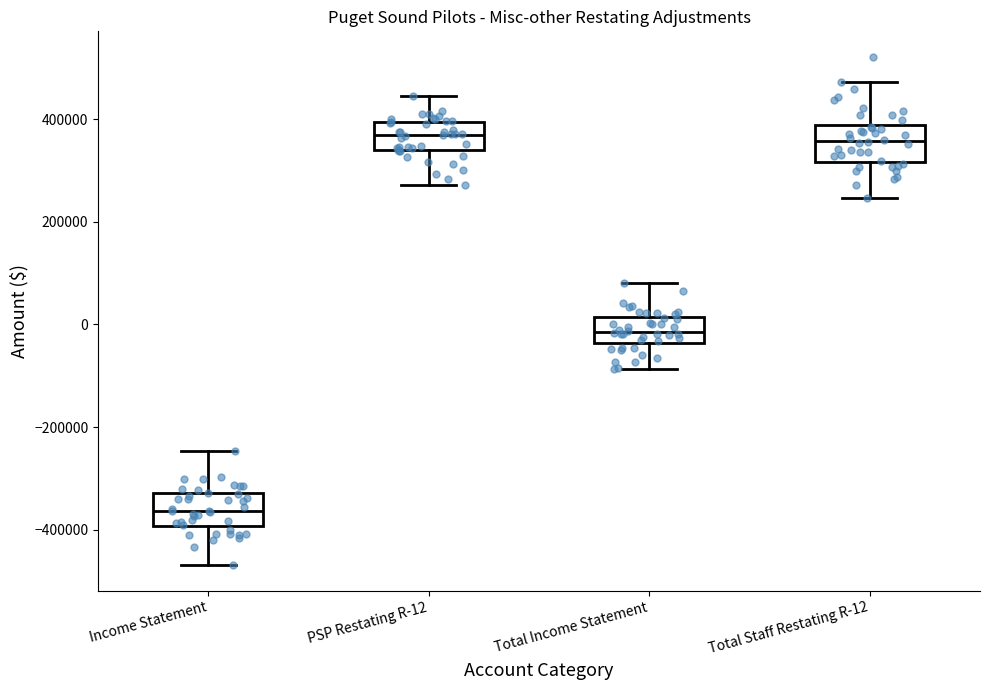

Reading left to right, read every box against the y-axis: the position of its median line, the range the box covers, and the ends of its whiskers. The values are not printed on the chart, so give them approximately, as read against the axis.

Income Statement: median -360000, box -400000 to -320000, whiskers -460000 to -240000
PSP Restating R-12: median 380000, box 340000 to 400000, whiskers 280000 to 440000
Total Income Statement: median -20000, box -40000 to 20000, whiskers -80000 to 80000
Total Staff Restating R-12: median 360000, box 320000 to 380000, whiskers 240000 to 480000